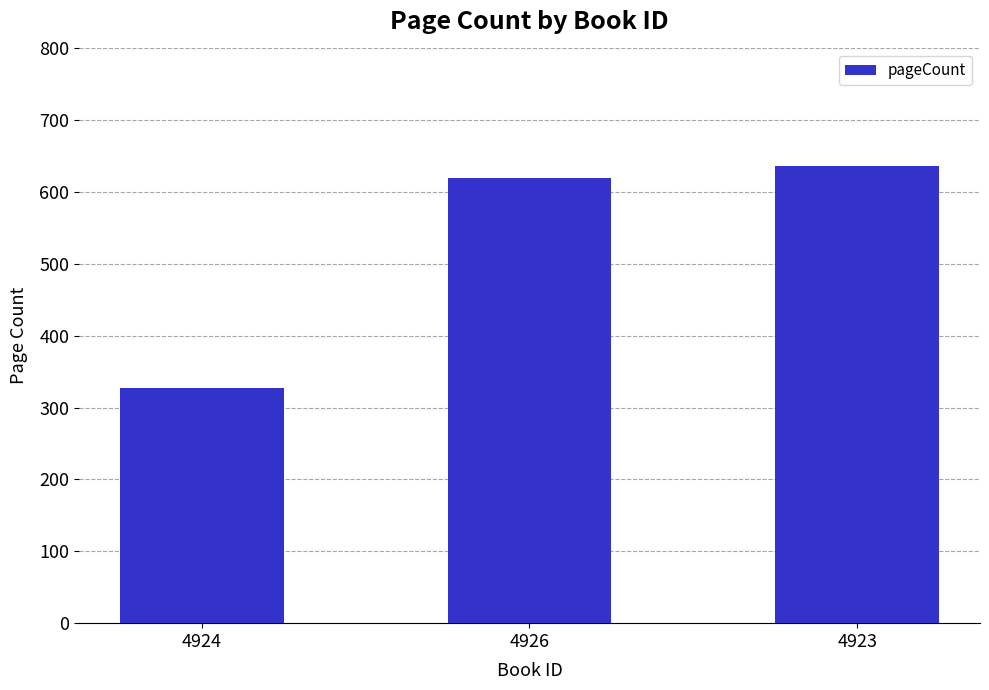

The value at 4926 is 955. True or false?

False